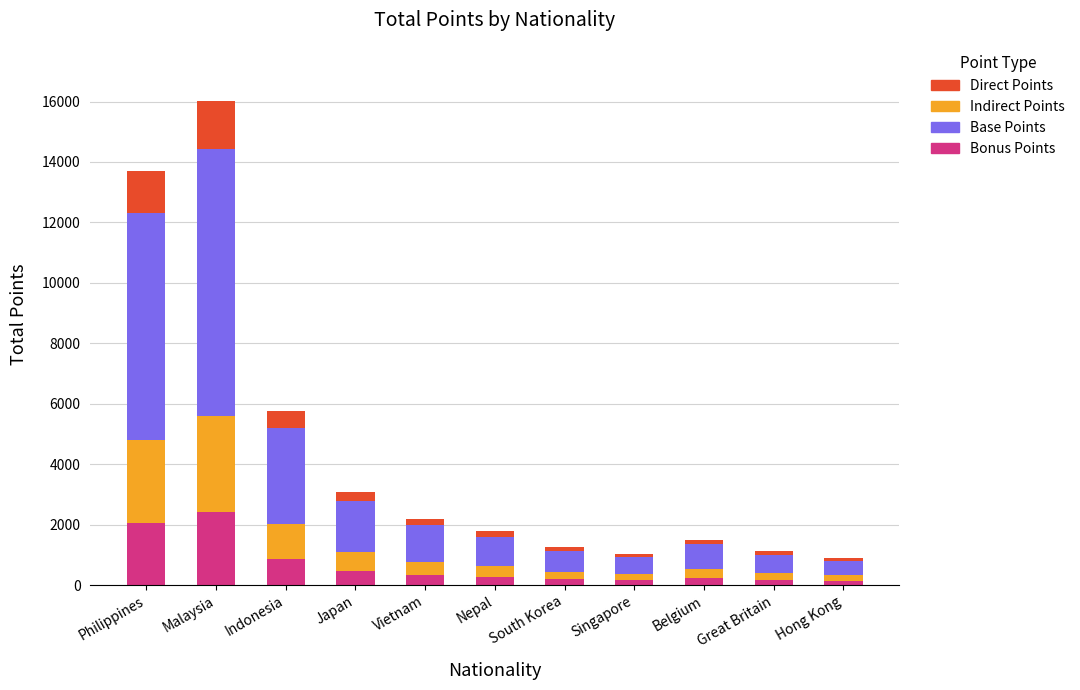

Read the Bonus Points value at Indonesia.

865.5